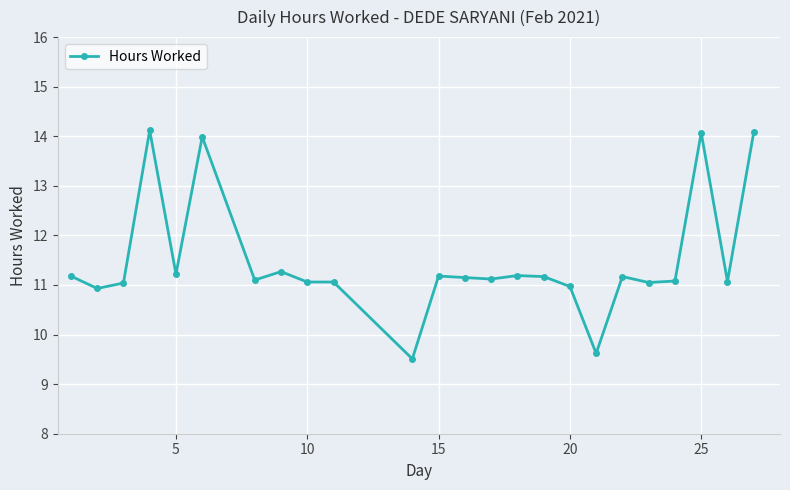

What is the average value?

11.5